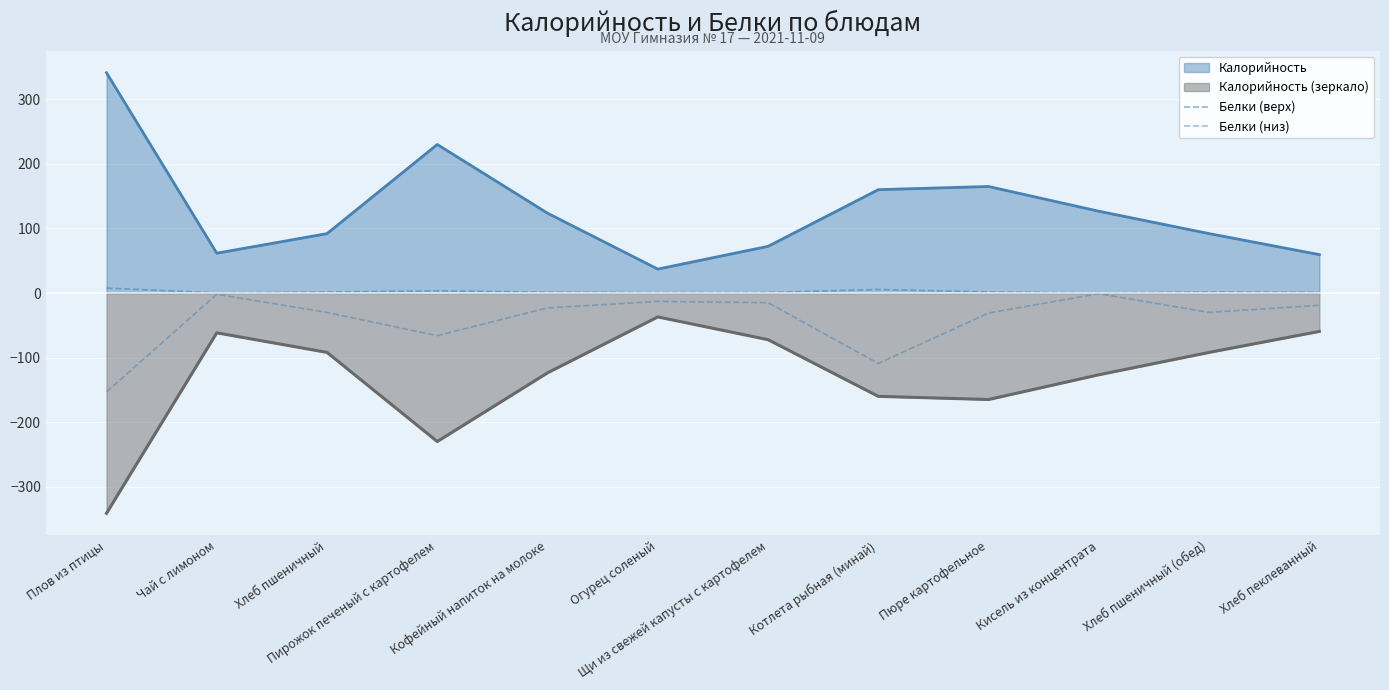

At which label does Белки (верх) first exceed 1?

Плов из птицы